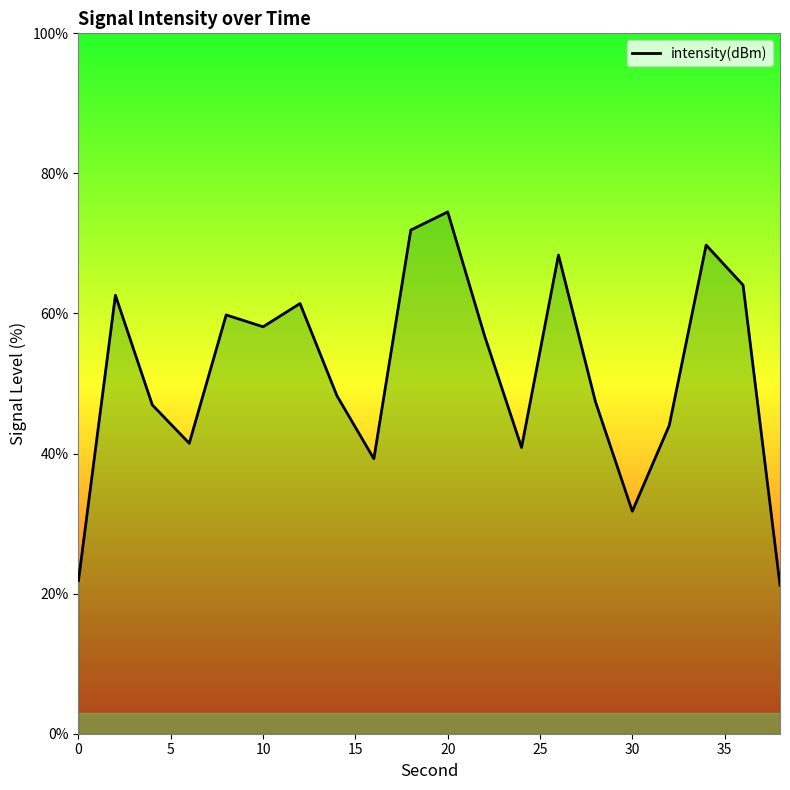

What is the difference between the maximum and minimum values?

53.3